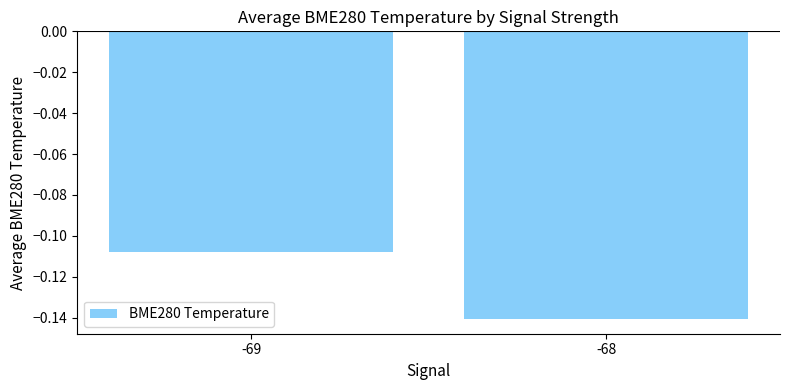

Which has a higher value, -68 or -69?

-69